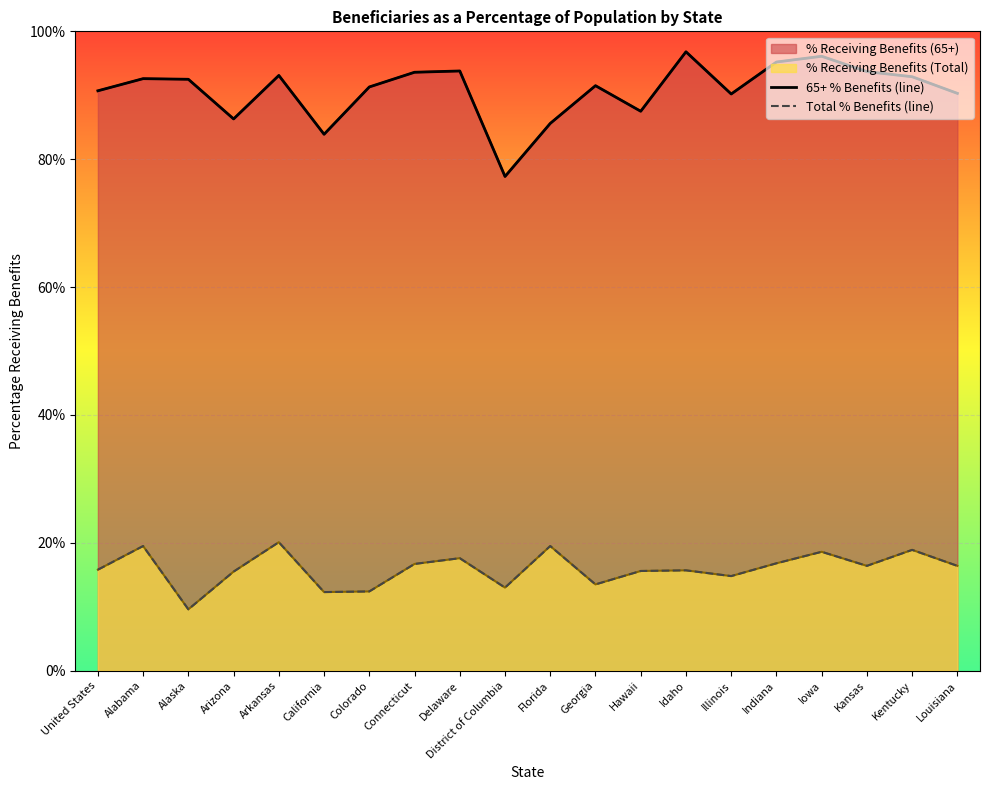

What value does the 65+ % Benefits (line) series have at California?

83.9